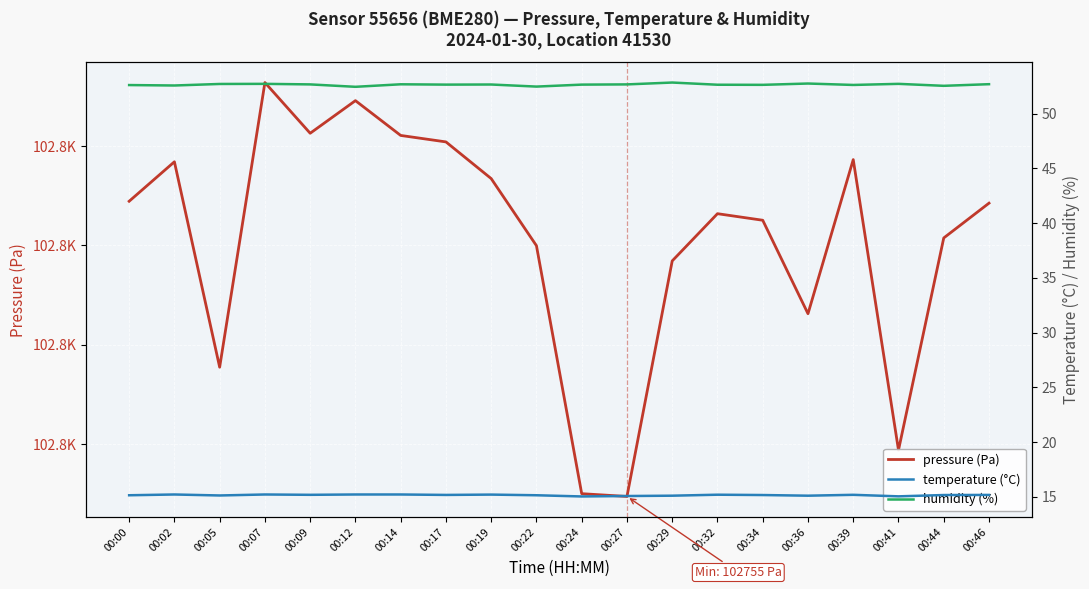

What is the difference between the highest and lowest values at 00:34?

102767.4